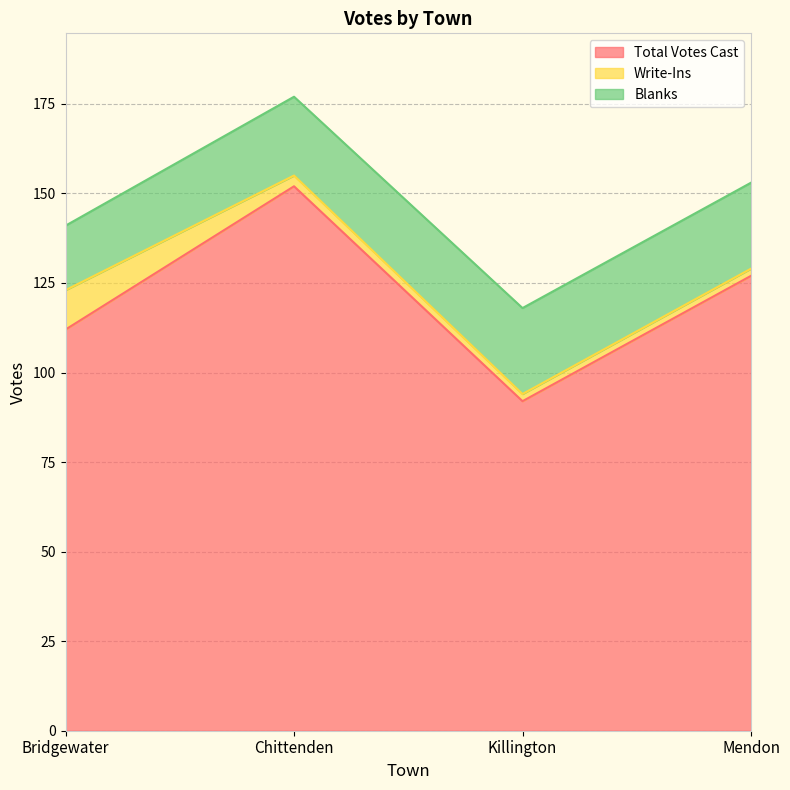

Rank the categories by Blanks value from lowest to highest.

Bridgewater, Chittenden, Killington, Mendon